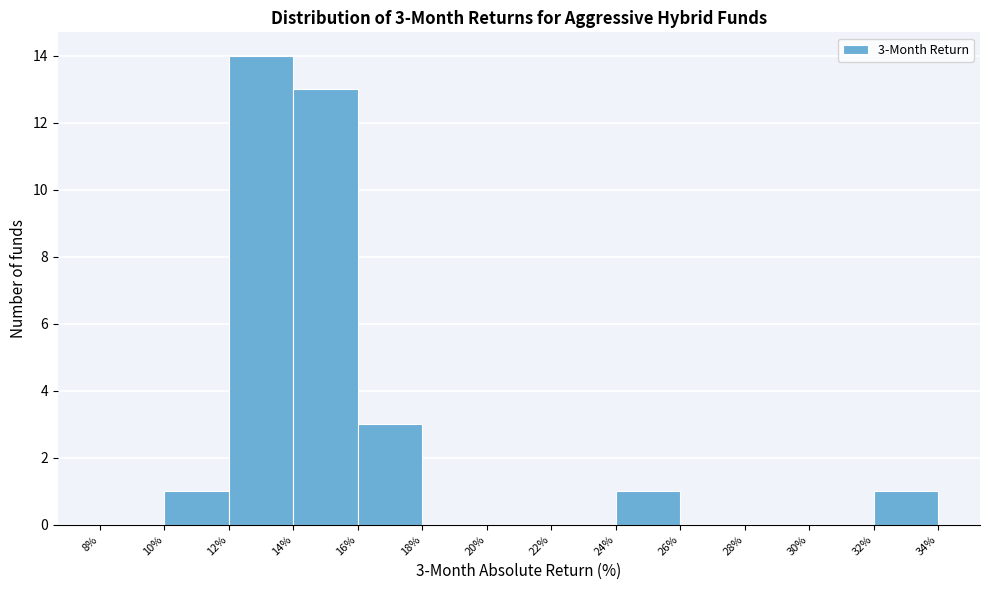

Which range on the x-axis has the tallest bar?

12% to 14%